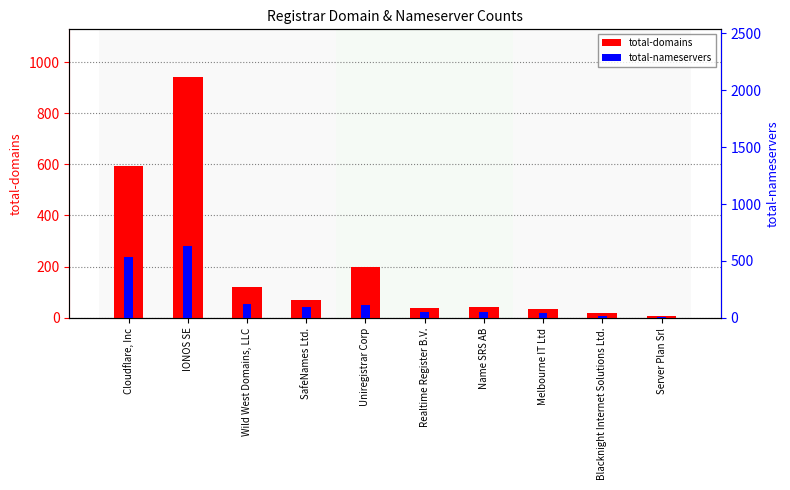

What is the maximum value for total-nameservers?

634